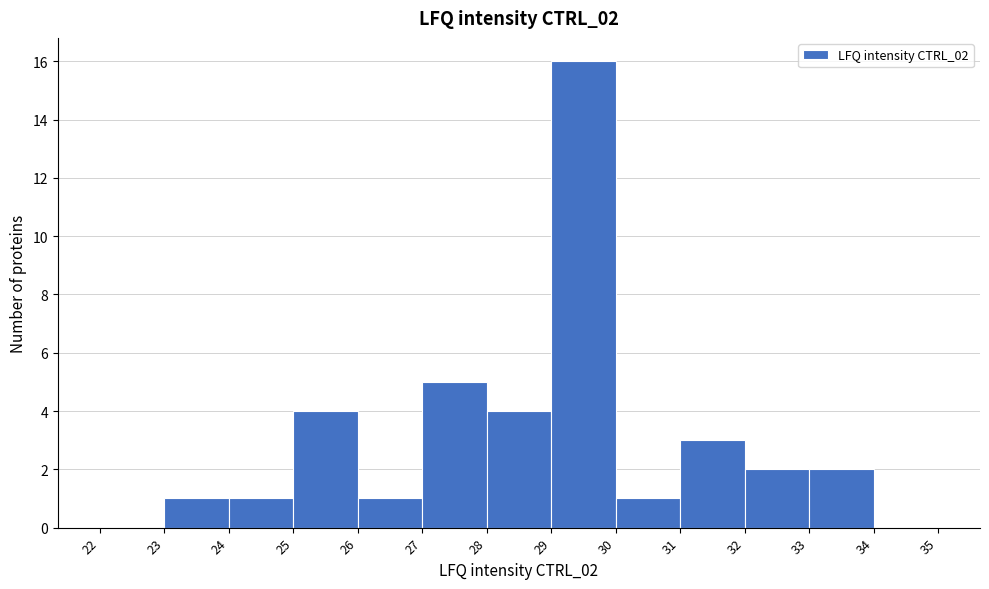

Reading left to right, transcribe this chart: for each bar, give the range it covers on the x-axis and its height. The values are not printed on the chart, so give them approximately, as read against the axis.

22 to 23: 0
23 to 24: 1
24 to 25: 1
25 to 26: 4
26 to 27: 1
27 to 28: 5
28 to 29: 4
29 to 30: 16
30 to 31: 1
31 to 32: 3
32 to 33: 2
33 to 34: 2
34 to 35: 0